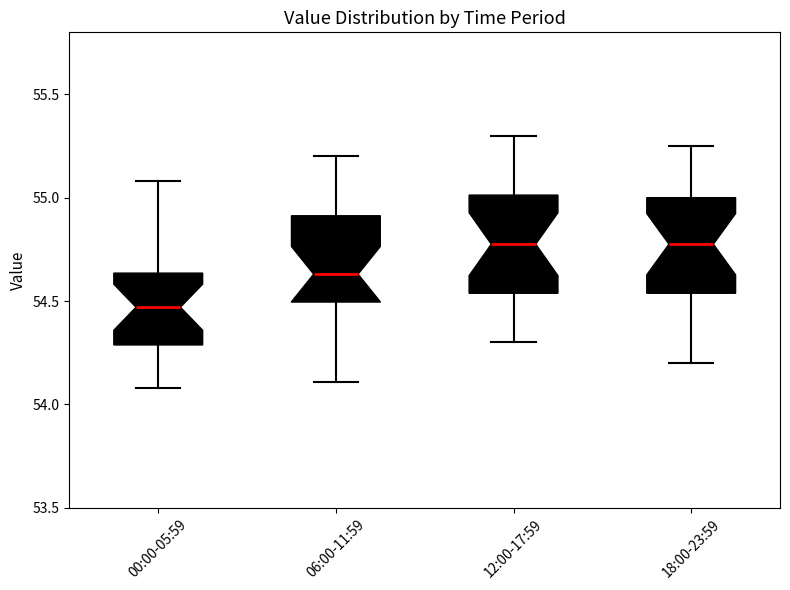

Reading left to right, transcribe this box plot: for each box, give where its median line is, the range the box spans, and where its two whiskers end, as read against the y-axis. The values are not printed on the chart, so give them approximately, as read against the axis.

00:00-05:59: median 54.45, box 54.30 to 54.65, whiskers 54.10 to 55.10
06:00-11:59: median 54.65, box 54.50 to 54.90, whiskers 54.10 to 55.20
12:00-17:59: median 54.80, box 54.55 to 55.00, whiskers 54.30 to 55.30
18:00-23:59: median 54.80, box 54.55 to 55.00, whiskers 54.20 to 55.25